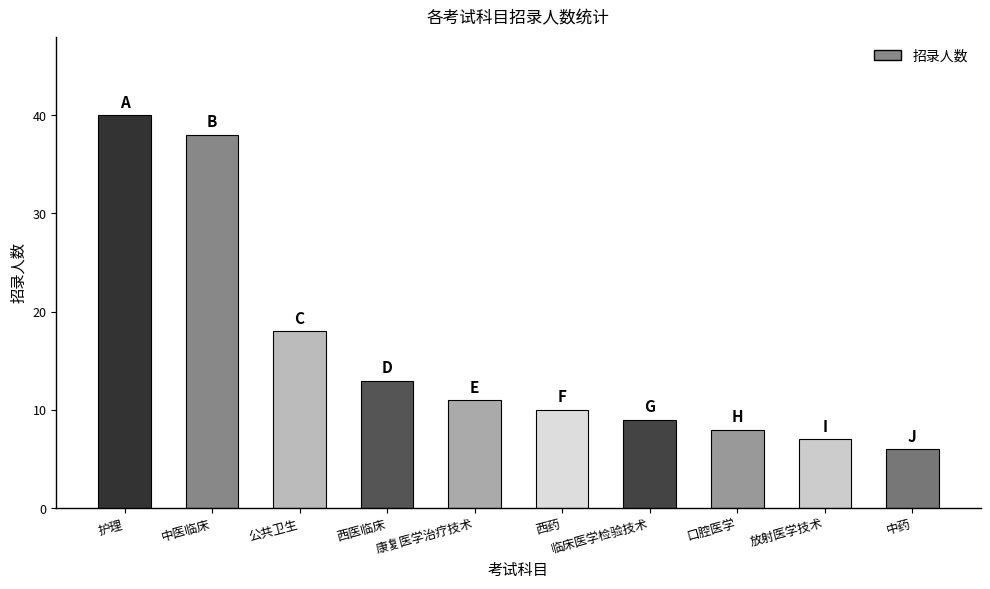

Which has a higher value, 公共卫生 or 康复医学治疗技术?

公共卫生